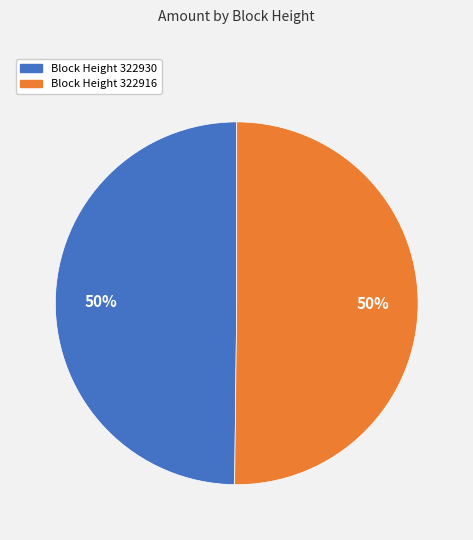

To the nearest percent, what is the average slice percentage?

50%